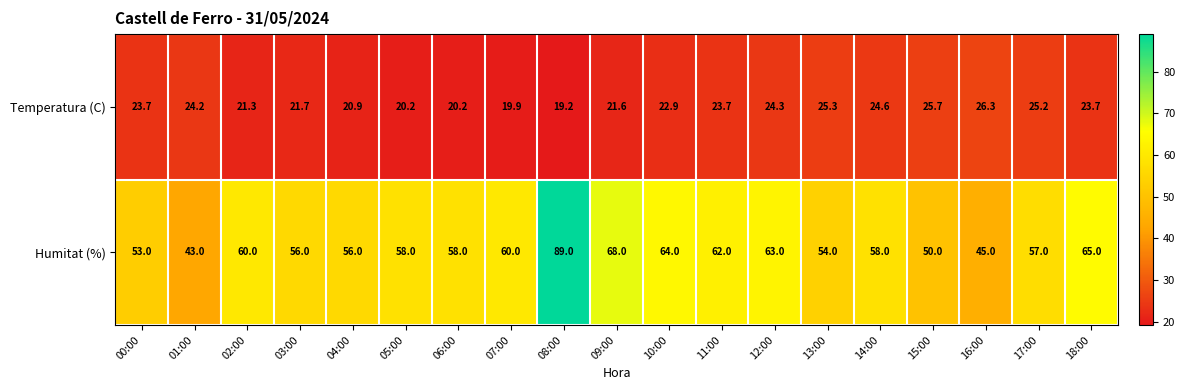

Which series has the widest spread of values?

Humitat (%)